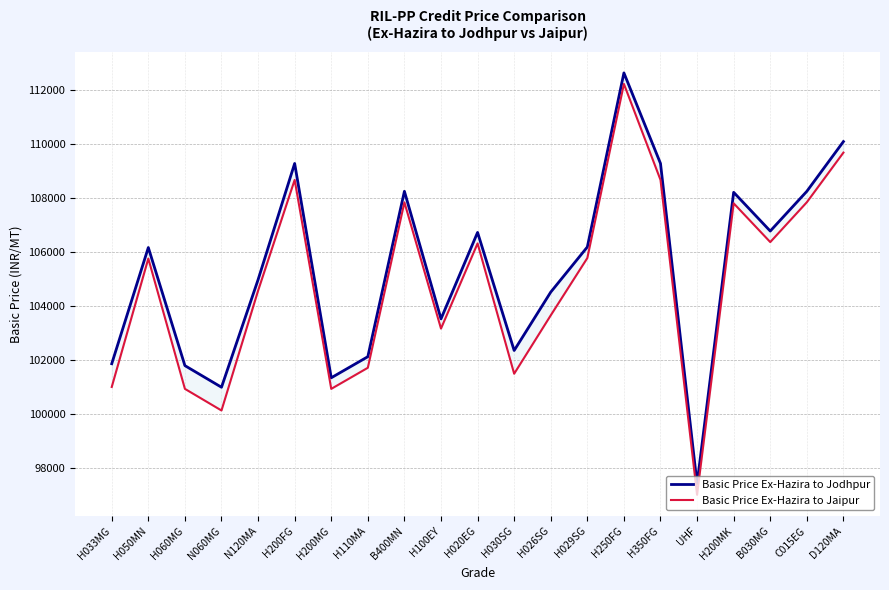

True or false: Basic Price Ex-Hazira to Jaipur and Basic Price Ex-Hazira to Jodhpur intersect in this chart.

False